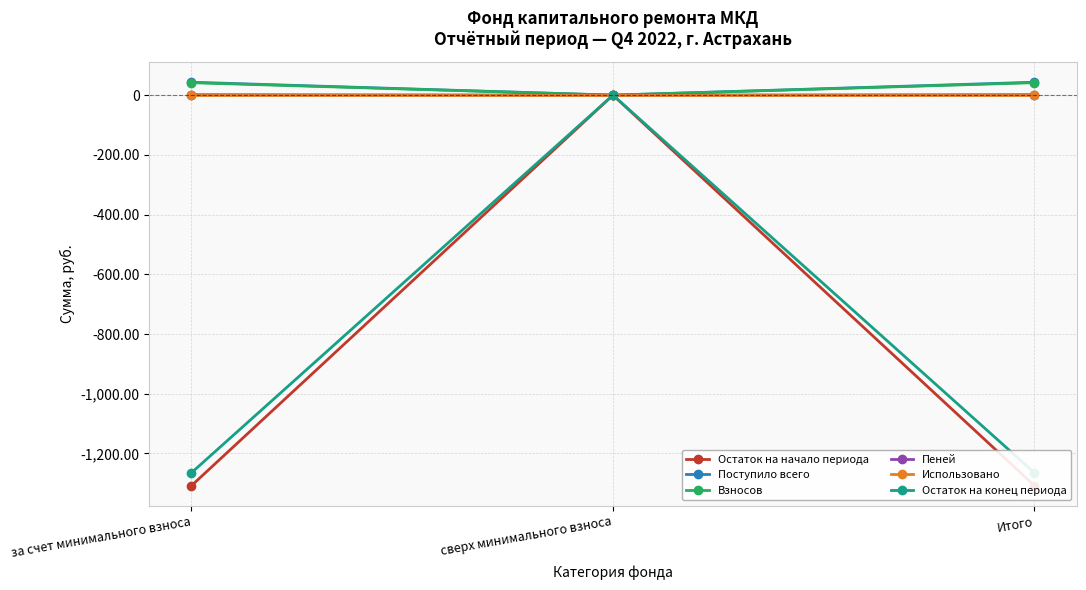

What is the label of the 3rd point from the left?

Итого